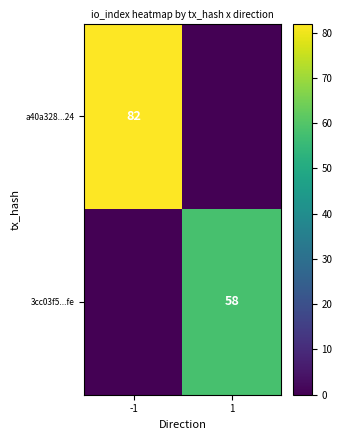

List the series in order of their overall mean, lowest first.

3cc03f5...fe, a40a328...24